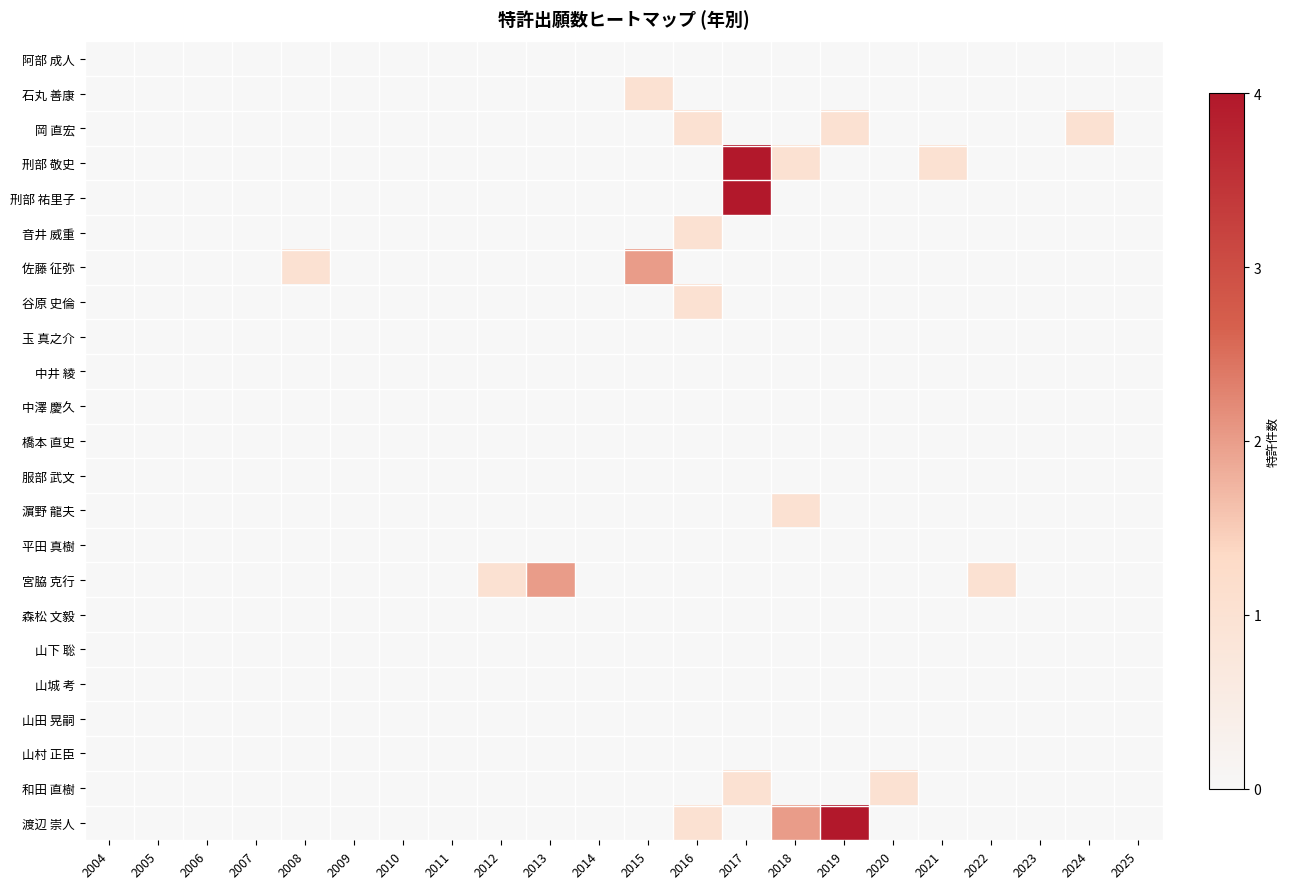

Reading left to right, what are all the values shown in this chart?

阿部 成人: 2004=0	2005=0	2006=0	2007=0	2008=0	2009=0	2010=0	2011=0	2012=0	2013=0	2014=0	2015=0	2016=0	2017=0	2018=0	2019=0	2020=0	2021=0	2022=0	2023=0	2024=0	2025=0
石丸 善康: 2004=0	2005=0	2006=0	2007=0	2008=0	2009=0	2010=0	2011=0	2012=0	2013=0	2014=0	2015=1	2016=0	2017=0	2018=0	2019=0	2020=0	2021=0	2022=0	2023=0	2024=0	2025=0
岡 直宏: 2004=0	2005=0	2006=0	2007=0	2008=0	2009=0	2010=0	2011=0	2012=0	2013=0	2014=0	2015=0	2016=1	2017=0	2018=0	2019=1	2020=0	2021=0	2022=0	2023=0	2024=1	2025=0
刑部 敬史: 2004=0	2005=0	2006=0	2007=0	2008=0	2009=0	2010=0	2011=0	2012=0	2013=0	2014=0	2015=0	2016=0	2017=4	2018=1	2019=0	2020=0	2021=1	2022=0	2023=0	2024=0	2025=0
刑部 祐里子: 2004=0	2005=0	2006=0	2007=0	2008=0	2009=0	2010=0	2011=0	2012=0	2013=0	2014=0	2015=0	2016=0	2017=4	2018=0	2019=0	2020=0	2021=0	2022=0	2023=0	2024=0	2025=0
音井 威重: 2004=0	2005=0	2006=0	2007=0	2008=0	2009=0	2010=0	2011=0	2012=0	2013=0	2014=0	2015=0	2016=1	2017=0	2018=0	2019=0	2020=0	2021=0	2022=0	2023=0	2024=0	2025=0
佐藤 征弥: 2004=0	2005=0	2006=0	2007=0	2008=1	2009=0	2010=0	2011=0	2012=0	2013=0	2014=0	2015=2	2016=0	2017=0	2018=0	2019=0	2020=0	2021=0	2022=0	2023=0	2024=0	2025=0
谷原 史倫: 2004=0	2005=0	2006=0	2007=0	2008=0	2009=0	2010=0	2011=0	2012=0	2013=0	2014=0	2015=0	2016=1	2017=0	2018=0	2019=0	2020=0	2021=0	2022=0	2023=0	2024=0	2025=0
玉 真之介: 2004=0	2005=0	2006=0	2007=0	2008=0	2009=0	2010=0	2011=0	2012=0	2013=0	2014=0	2015=0	2016=0	2017=0	2018=0	2019=0	2020=0	2021=0	2022=0	2023=0	2024=0	2025=0
中井 綾: 2004=0	2005=0	2006=0	2007=0	2008=0	2009=0	2010=0	2011=0	2012=0	2013=0	2014=0	2015=0	2016=0	2017=0	2018=0	2019=0	2020=0	2021=0	2022=0	2023=0	2024=0	2025=0
中澤 慶久: 2004=0	2005=0	2006=0	2007=0	2008=0	2009=0	2010=0	2011=0	2012=0	2013=0	2014=0	2015=0	2016=0	2017=0	2018=0	2019=0	2020=0	2021=0	2022=0	2023=0	2024=0	2025=0
橋本 直史: 2004=0	2005=0	2006=0	2007=0	2008=0	2009=0	2010=0	2011=0	2012=0	2013=0	2014=0	2015=0	2016=0	2017=0	2018=0	2019=0	2020=0	2021=0	2022=0	2023=0	2024=0	2025=0
服部 武文: 2004=0	2005=0	2006=0	2007=0	2008=0	2009=0	2010=0	2011=0	2012=0	2013=0	2014=0	2015=0	2016=0	2017=0	2018=0	2019=0	2020=0	2021=0	2022=0	2023=0	2024=0	2025=0
濵野 龍夫: 2004=0	2005=0	2006=0	2007=0	2008=0	2009=0	2010=0	2011=0	2012=0	2013=0	2014=0	2015=0	2016=0	2017=0	2018=1	2019=0	2020=0	2021=0	2022=0	2023=0	2024=0	2025=0
平田 真樹: 2004=0	2005=0	2006=0	2007=0	2008=0	2009=0	2010=0	2011=0	2012=0	2013=0	2014=0	2015=0	2016=0	2017=0	2018=0	2019=0	2020=0	2021=0	2022=0	2023=0	2024=0	2025=0
宮脇 克行: 2004=0	2005=0	2006=0	2007=0	2008=0	2009=0	2010=0	2011=0	2012=1	2013=2	2014=0	2015=0	2016=0	2017=0	2018=0	2019=0	2020=0	2021=0	2022=1	2023=0	2024=0	2025=0
森松 文毅: 2004=0	2005=0	2006=0	2007=0	2008=0	2009=0	2010=0	2011=0	2012=0	2013=0	2014=0	2015=0	2016=0	2017=0	2018=0	2019=0	2020=0	2021=0	2022=0	2023=0	2024=0	2025=0
山下 聡: 2004=0	2005=0	2006=0	2007=0	2008=0	2009=0	2010=0	2011=0	2012=0	2013=0	2014=0	2015=0	2016=0	2017=0	2018=0	2019=0	2020=0	2021=0	2022=0	2023=0	2024=0	2025=0
山城 考: 2004=0	2005=0	2006=0	2007=0	2008=0	2009=0	2010=0	2011=0	2012=0	2013=0	2014=0	2015=0	2016=0	2017=0	2018=0	2019=0	2020=0	2021=0	2022=0	2023=0	2024=0	2025=0
山田 晃嗣: 2004=0	2005=0	2006=0	2007=0	2008=0	2009=0	2010=0	2011=0	2012=0	2013=0	2014=0	2015=0	2016=0	2017=0	2018=0	2019=0	2020=0	2021=0	2022=0	2023=0	2024=0	2025=0
山村 正臣: 2004=0	2005=0	2006=0	2007=0	2008=0	2009=0	2010=0	2011=0	2012=0	2013=0	2014=0	2015=0	2016=0	2017=0	2018=0	2019=0	2020=0	2021=0	2022=0	2023=0	2024=0	2025=0
和田 直樹: 2004=0	2005=0	2006=0	2007=0	2008=0	2009=0	2010=0	2011=0	2012=0	2013=0	2014=0	2015=0	2016=0	2017=1	2018=0	2019=0	2020=1	2021=0	2022=0	2023=0	2024=0	2025=0
渡辺 崇人: 2004=0	2005=0	2006=0	2007=0	2008=0	2009=0	2010=0	2011=0	2012=0	2013=0	2014=0	2015=0	2016=1	2017=0	2018=2	2019=4	2020=0	2021=0	2022=0	2023=0	2024=0	2025=0